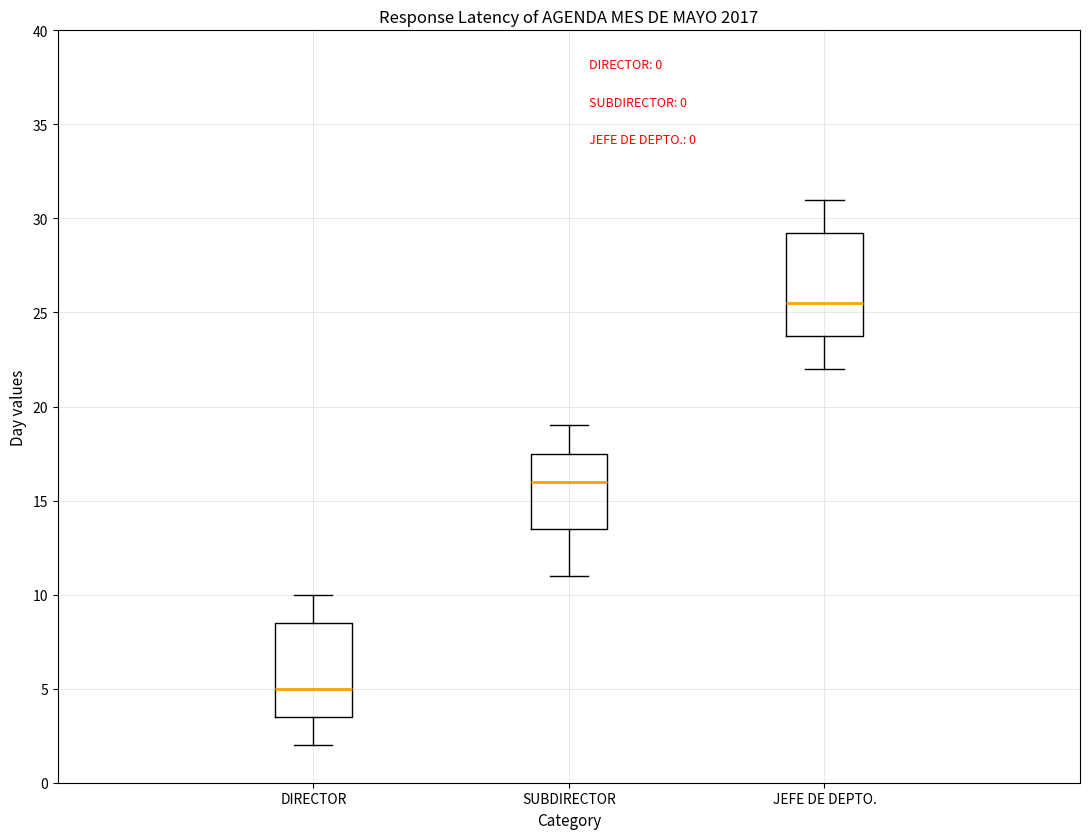

Which box is the tallest, from its lower edge to its upper edge?

JEFE DE DEPTO.